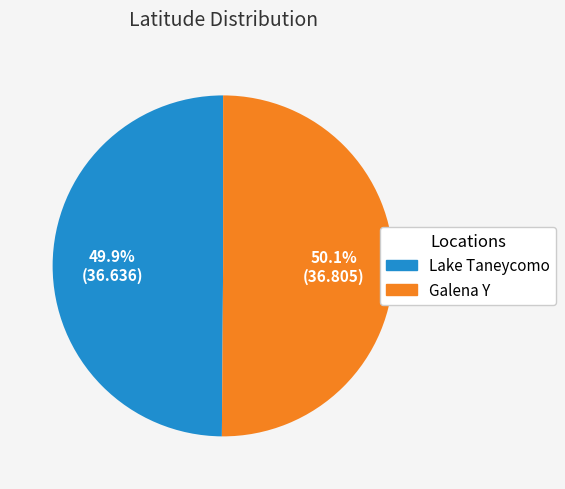

Is there any slice that represents more than half of the pie?

Yes